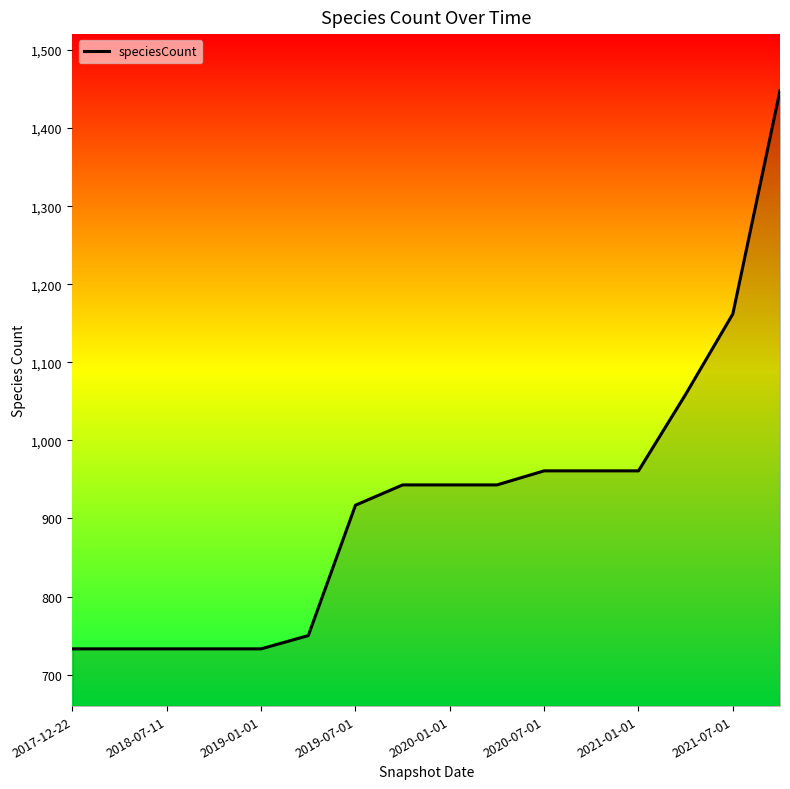

What is the greatest value displayed?

1448